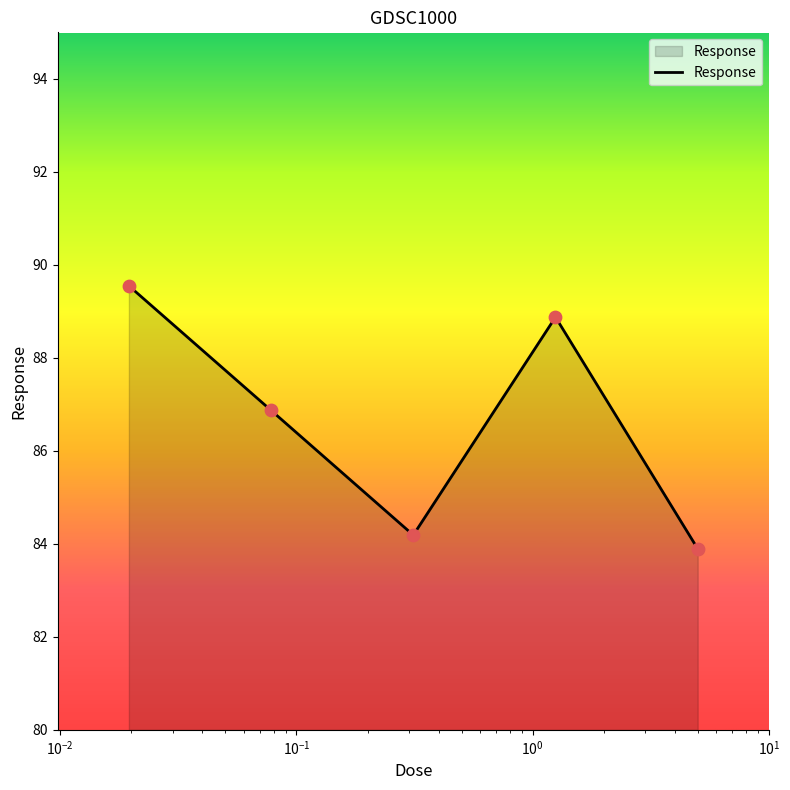

What is the difference between the second highest and minimum values?

5.0